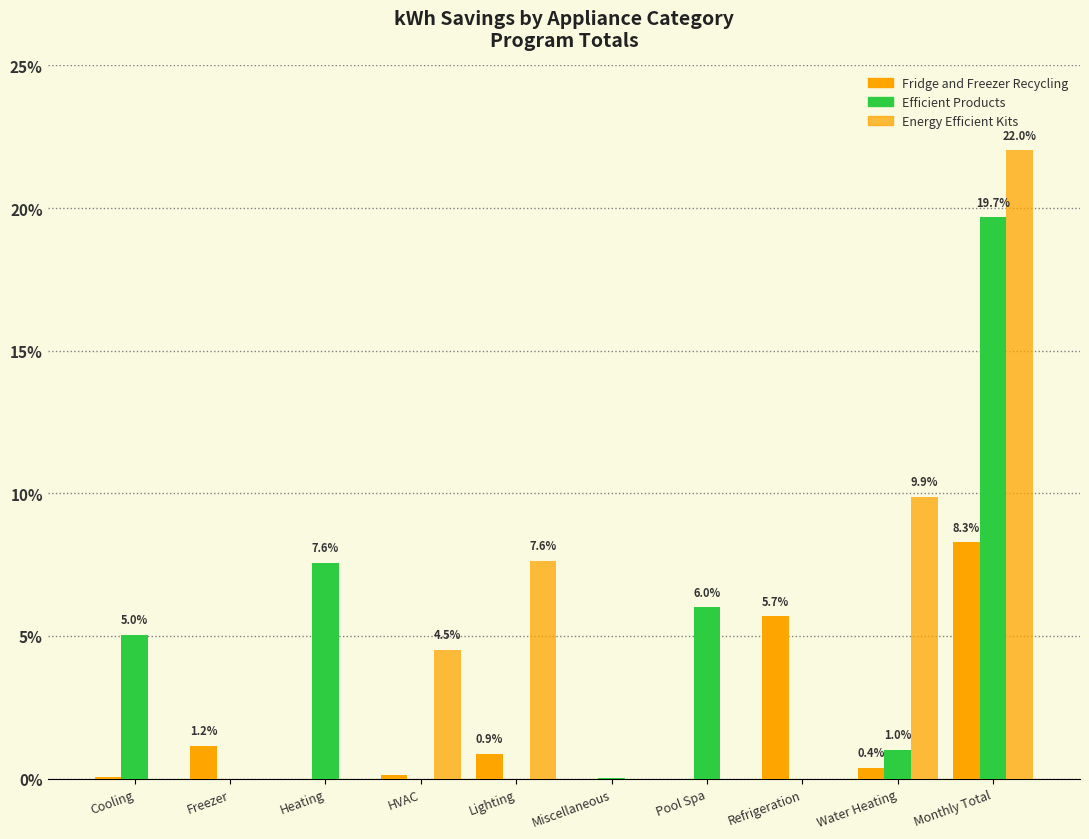

What is the label of the 5th bar from the left?

Lighting